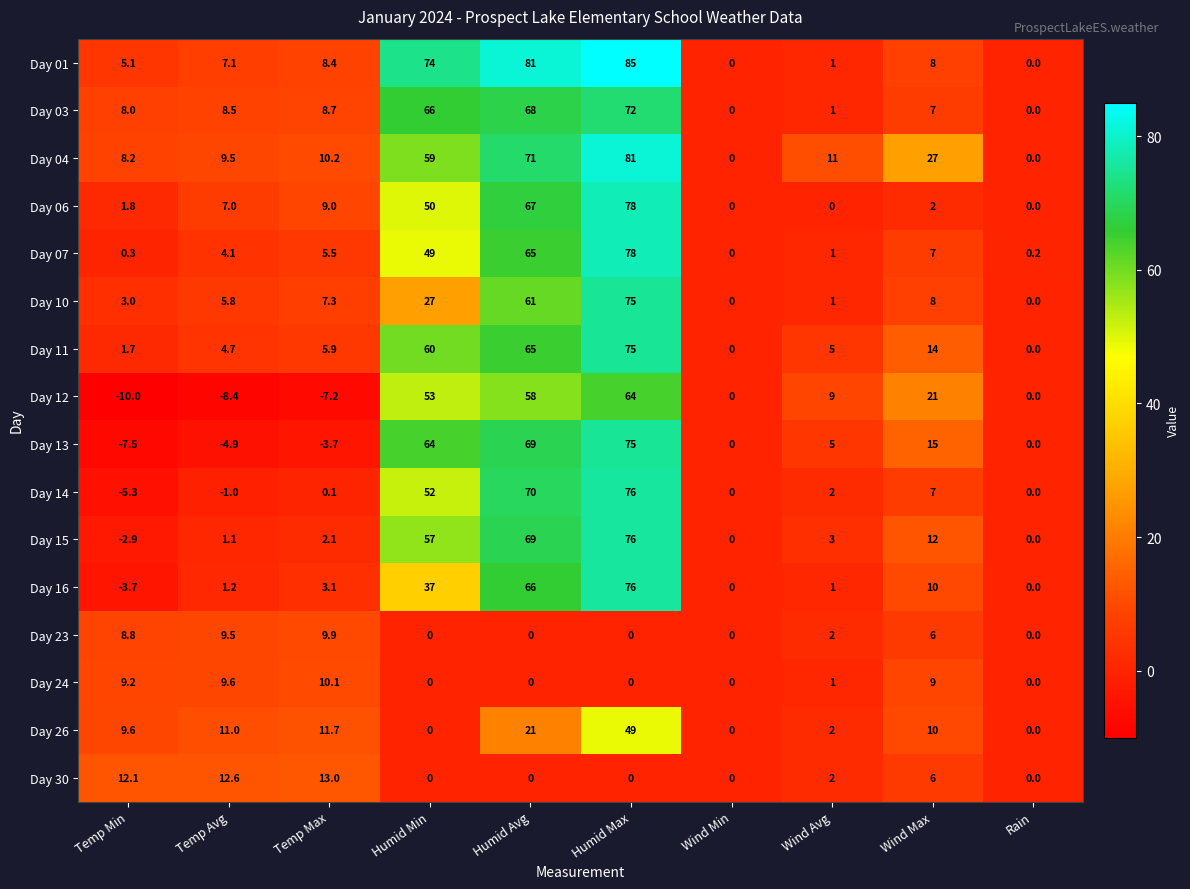

Count the number of categories in the chart.

10